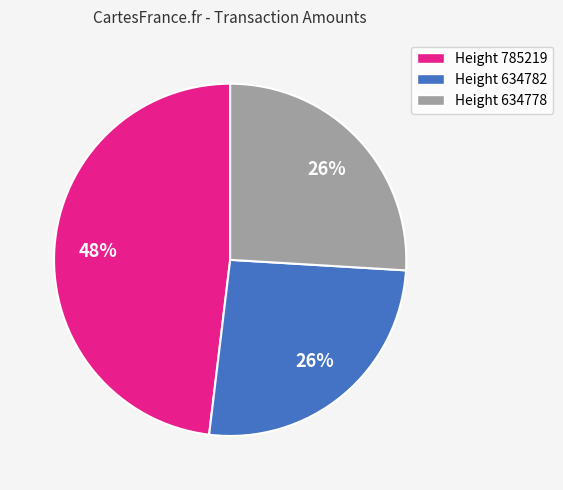

To the nearest percent, what is the average slice percentage?

33%